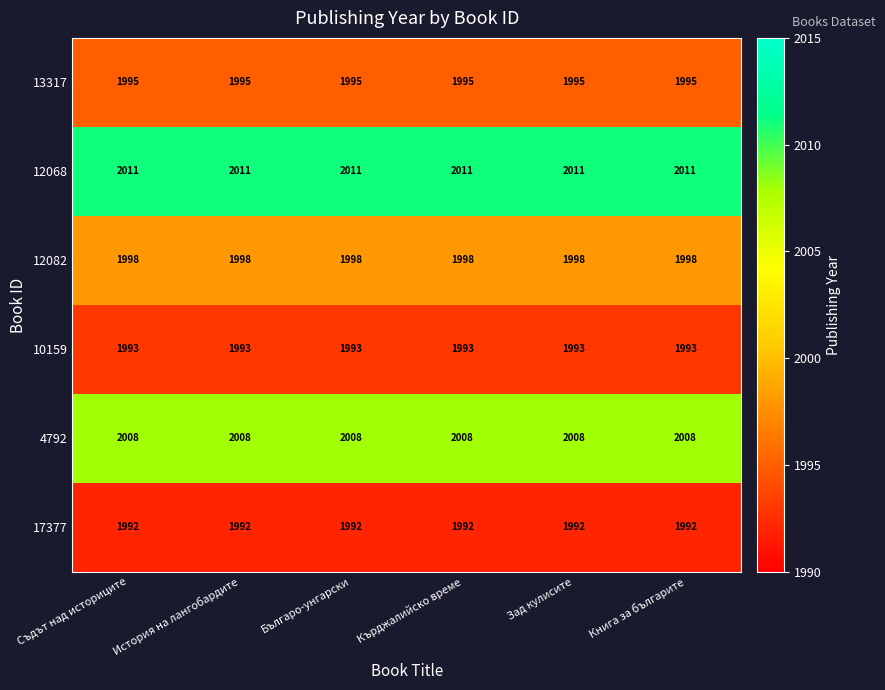

What is the maximum value shown in the chart?

2011